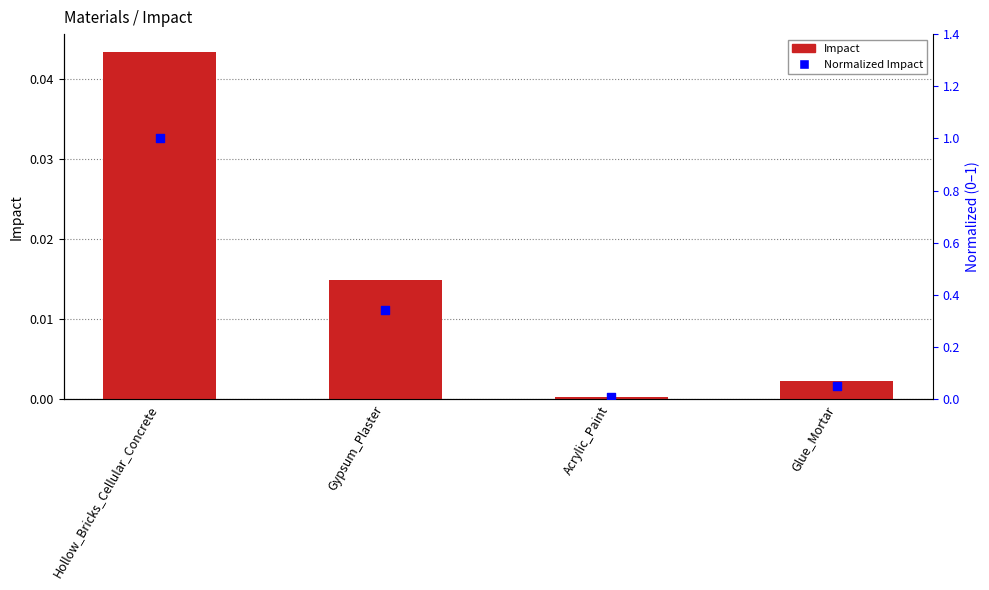

Which series has the largest total across all categories?

Normalized Impact